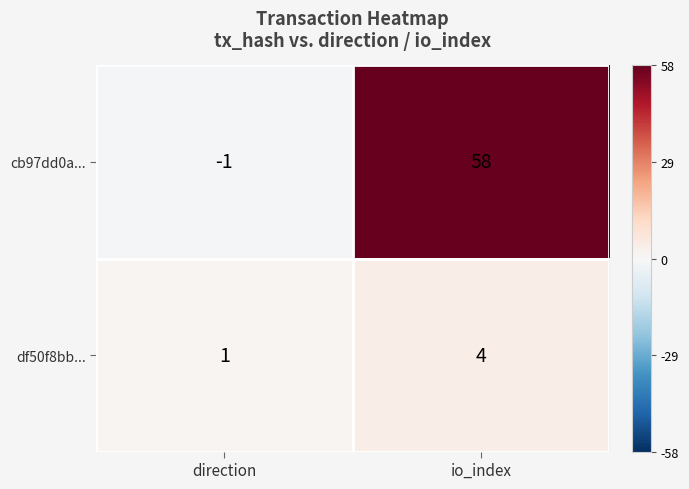

Reading left to right, transcribe all the data shown in this chart.

cb97dd0a...: direction=-1	io_index=58
df50f8bb...: direction=1	io_index=4